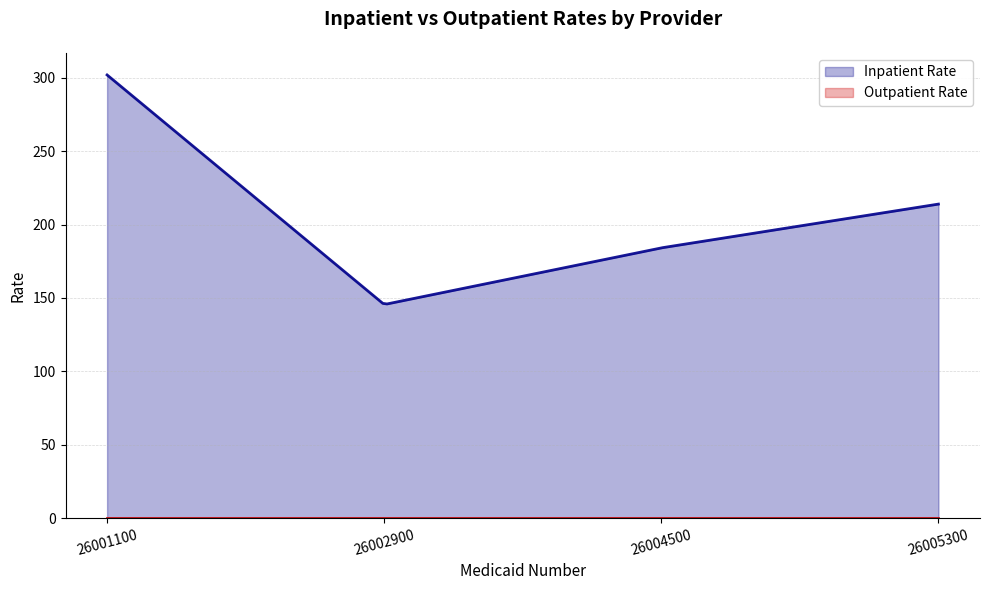

True or false: Outpatient Rate has more than 2 interior local peaks.

False